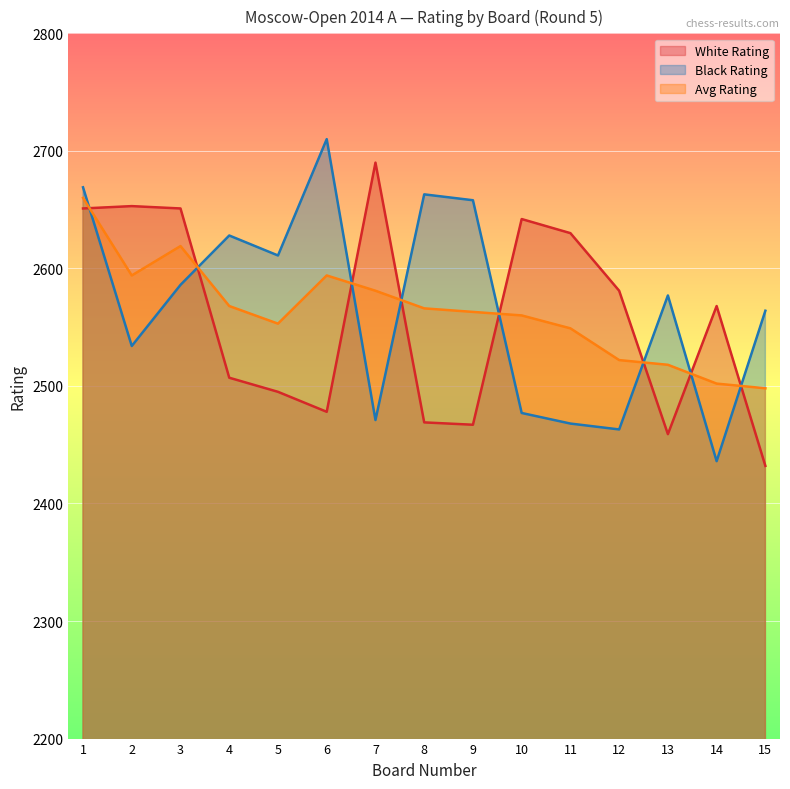

What is the approximate value of Avg Rating at 14?

2502